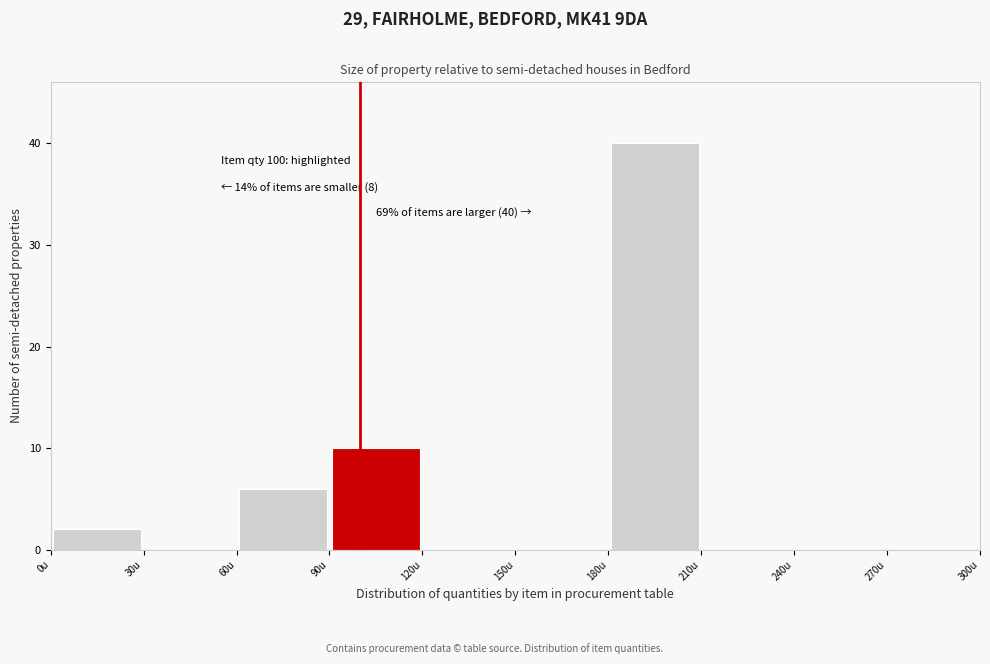

Which range on the x-axis has the tallest bar?

180 to 210